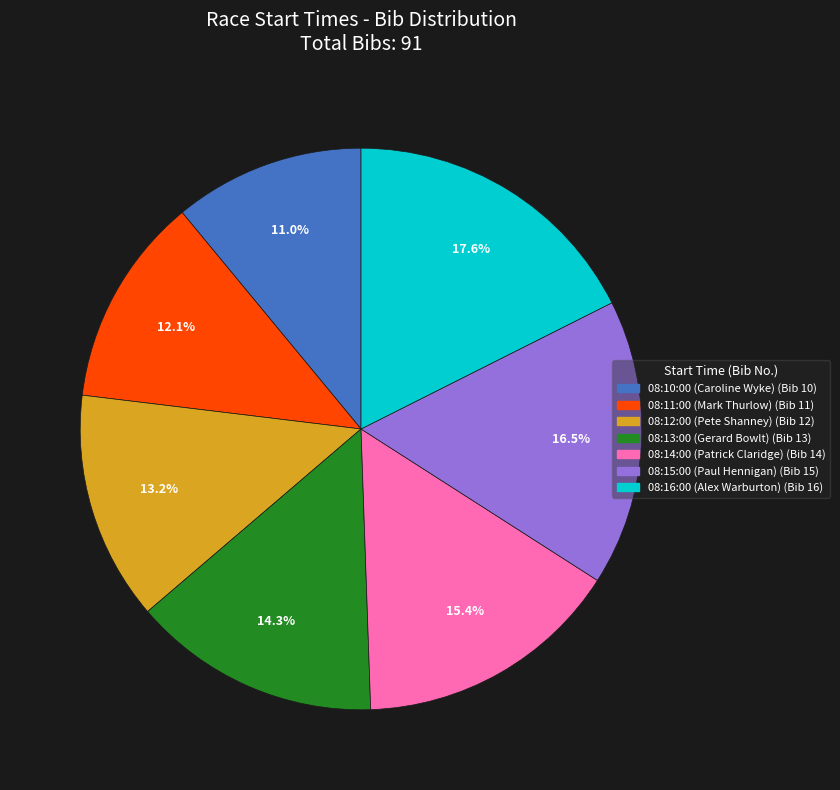

What percentage do 08:16:00 (Alex Warburton) and 08:11:00 (Mark Thurlow) together represent?

29.7%